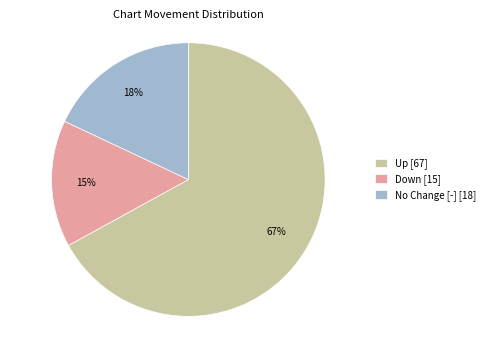

Which category has the smallest portion of the pie?

Down [15]